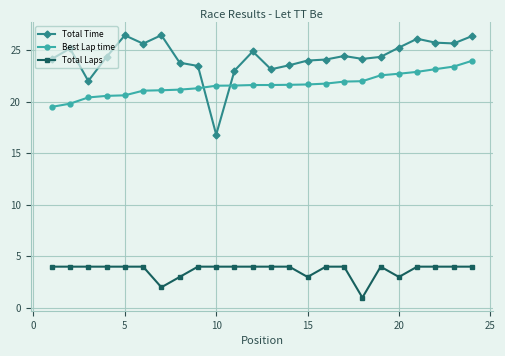

True or false: Best Lap time and Total Laps cross at least once.

False